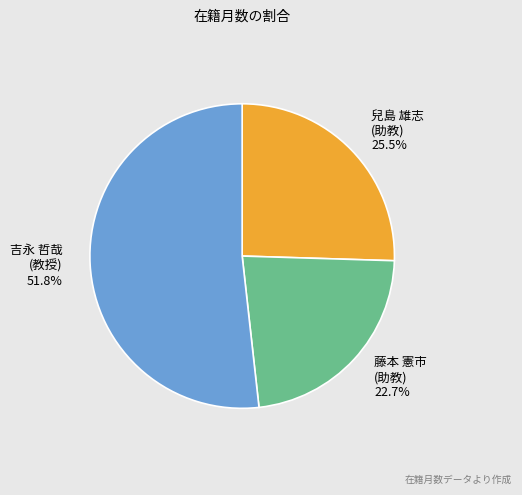

Count the number of slices in the pie.

3